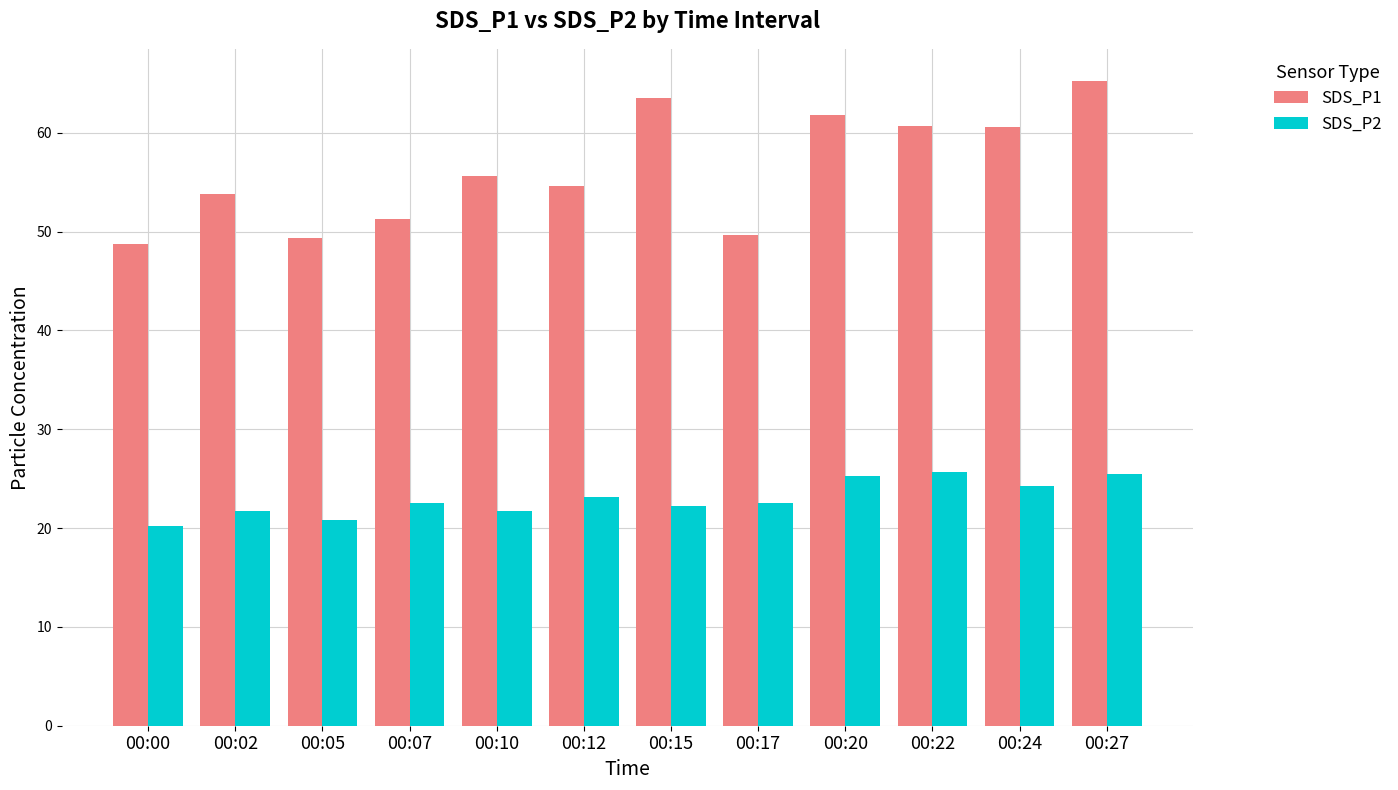

Rank the series at 00:15 from highest to lowest value.

SDS_P1, SDS_P2